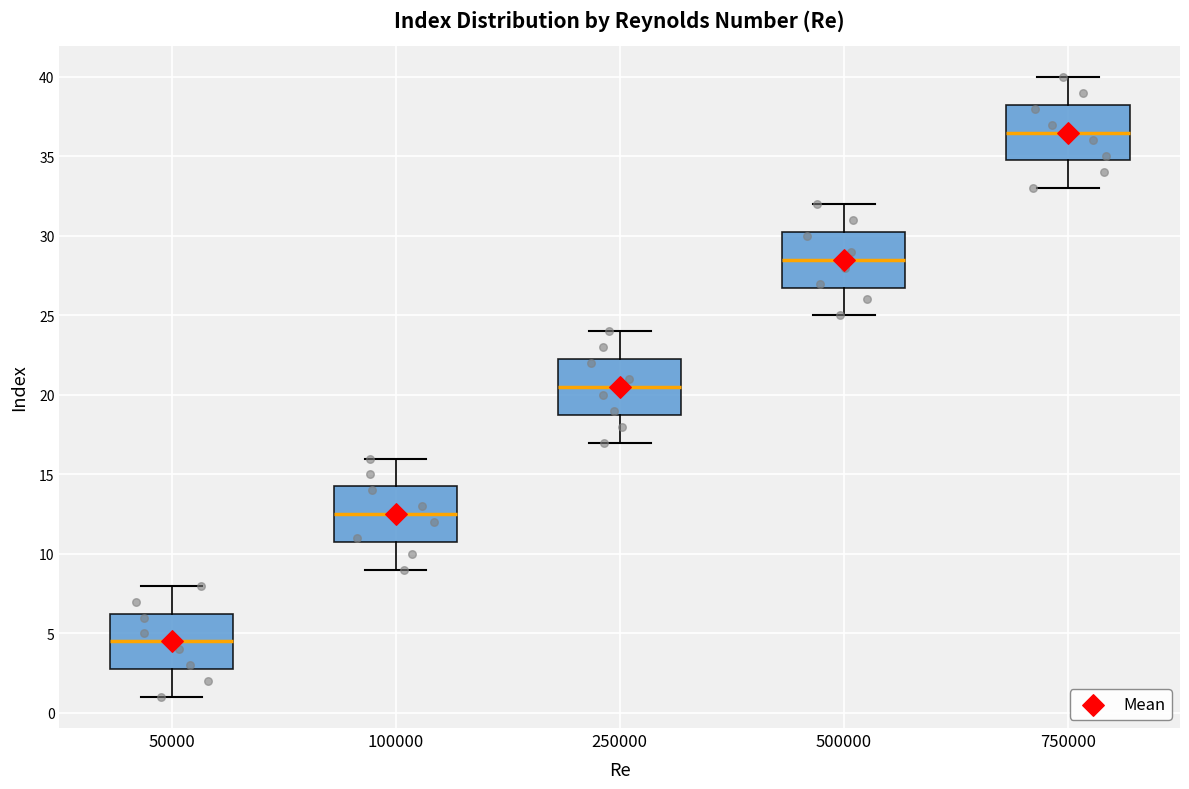

Reading left to right, read every box against the y-axis: the position of its median line, the range the box covers, and the ends of its whiskers. The values are not printed on the chart, so give them approximately, as read against the axis.

50000: median 4.5, box 3.0 to 6.5, whiskers 1.0 to 8.0
100000: median 12.5, box 11.0 to 14.5, whiskers 9.0 to 16.0
250000: median 20.5, box 19.0 to 22.5, whiskers 17.0 to 24.0
500000: median 28.5, box 27.0 to 30.5, whiskers 25.0 to 32.0
750000: median 36.5, box 35.0 to 38.5, whiskers 33.0 to 40.0